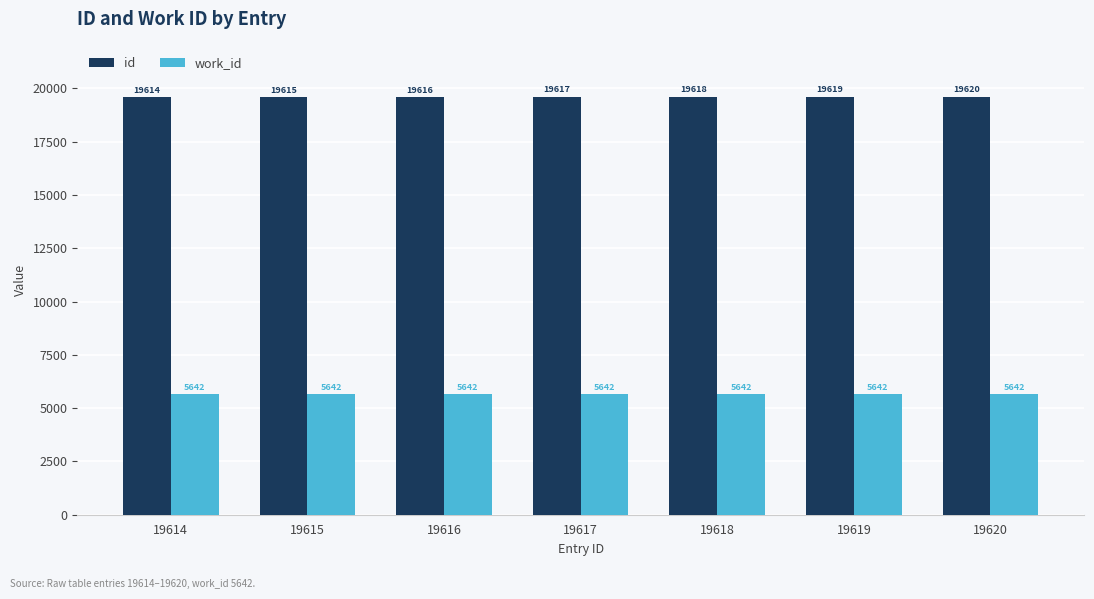

Does the chart contain stacked bars?

No